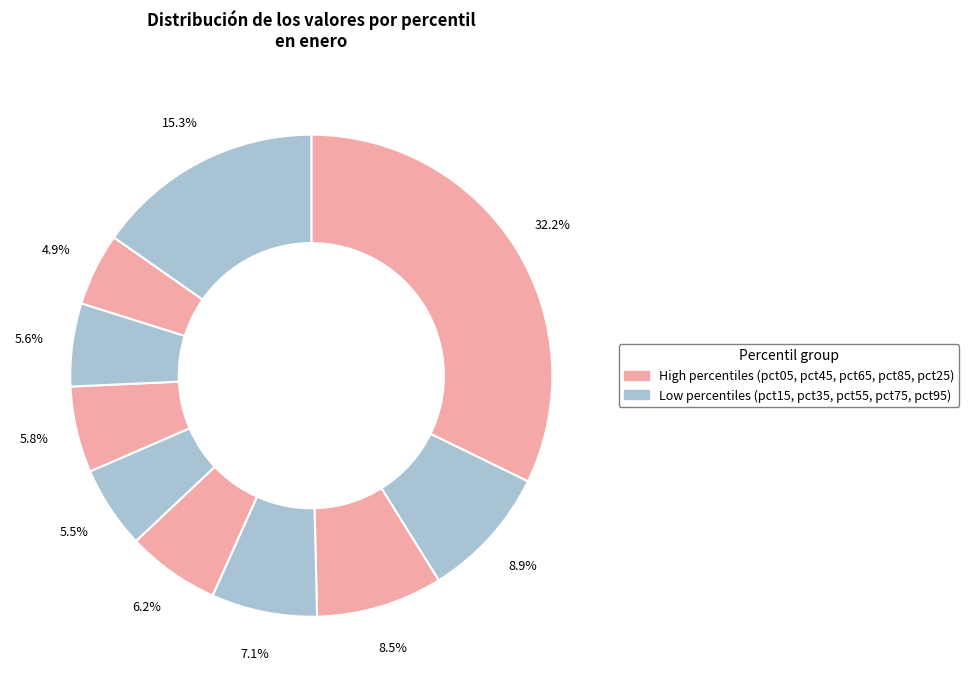

What is the largest slice in the pie chart?

pct05